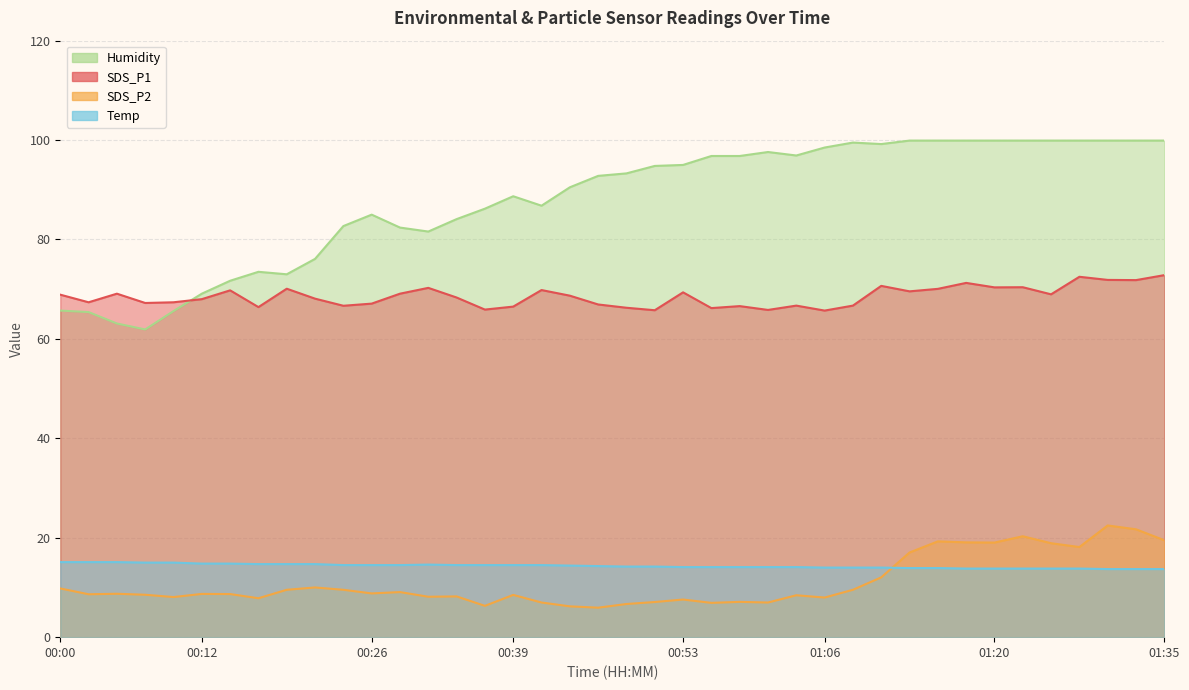

The SDS_P1 series shows 72.5 at 01:28. True or false?

True